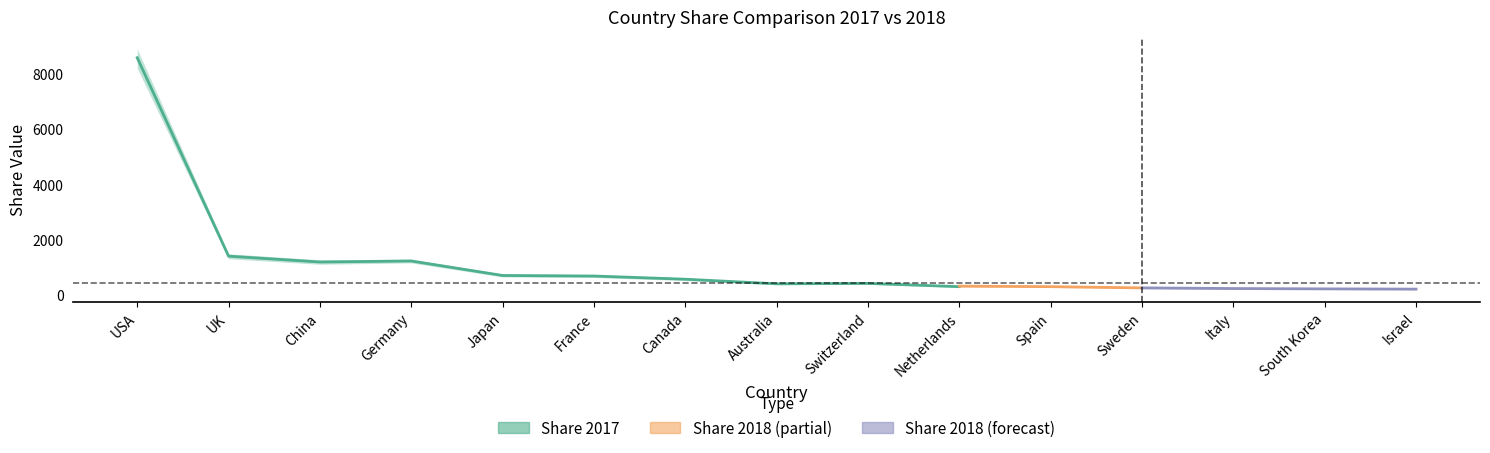

What is the spread (max minus min) of values at France?

1.4